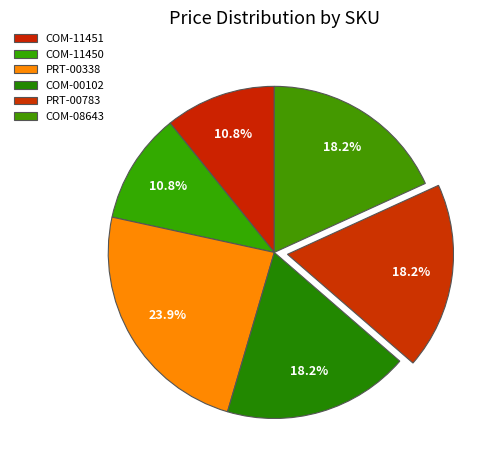

Count the number of slices in the pie.

6